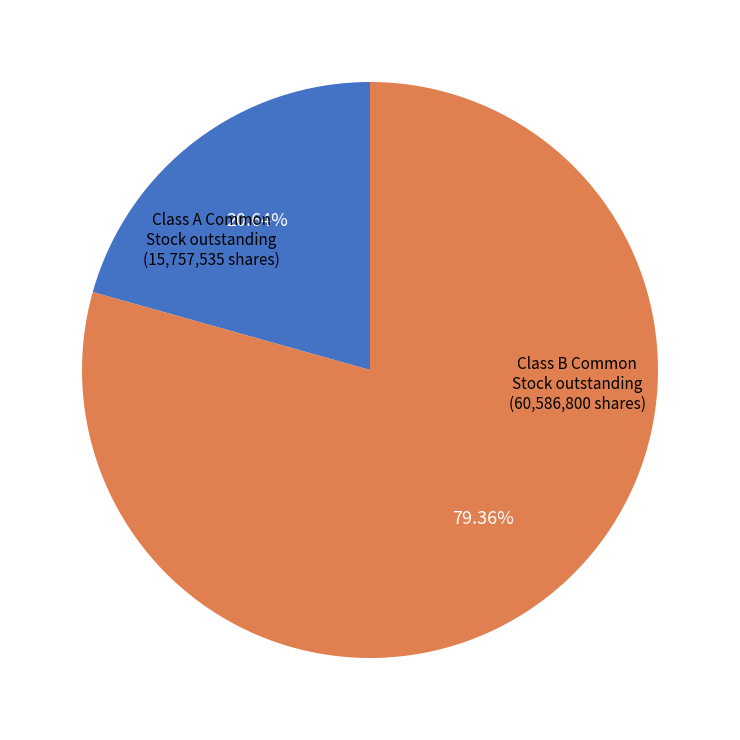

Is there any slice that represents more than half of the pie?

Yes